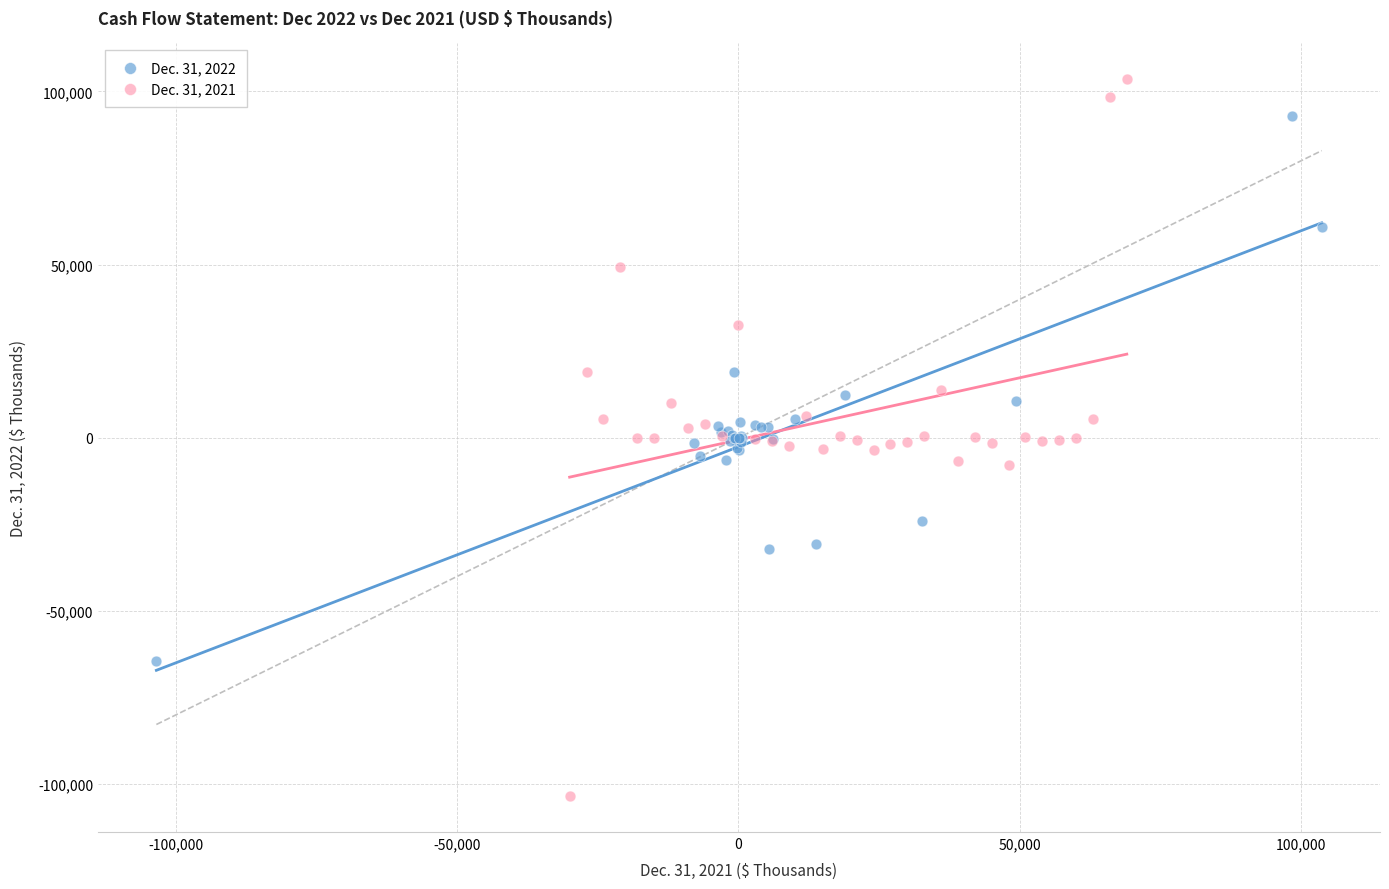

Which series reaches the maximum Y coordinate?

Dec. 31, 2021